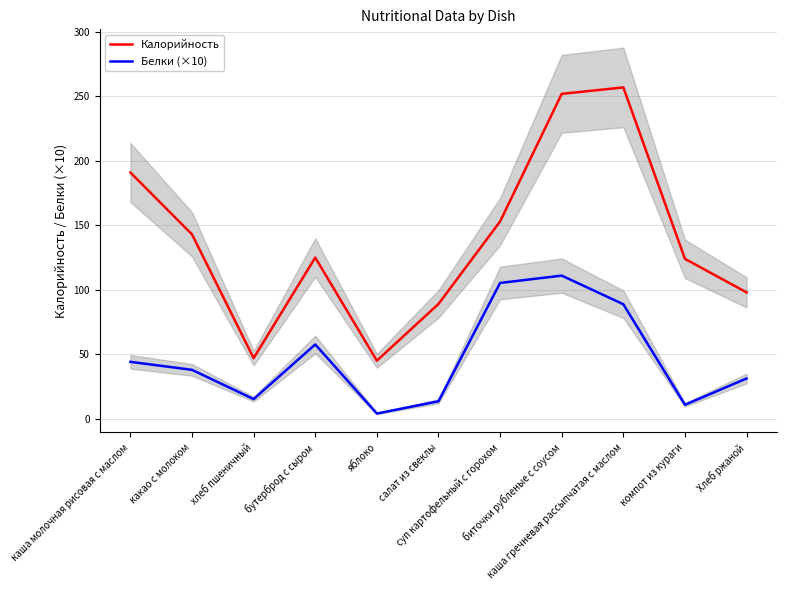

The value of Калорийность at каша гречневая рассыпчатая с маслом is 348.5. True or false?

False